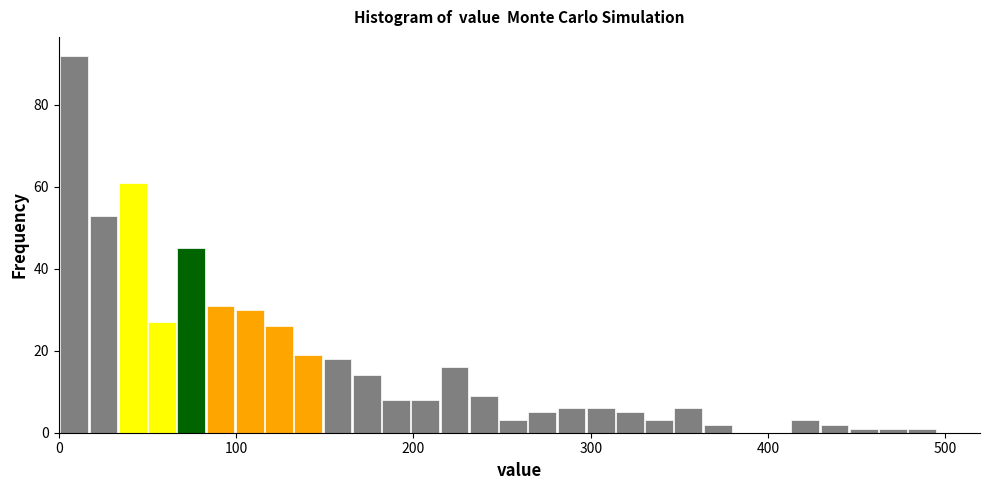

Read against the x-axis, roughly where is the centre of the tallest bar?

10